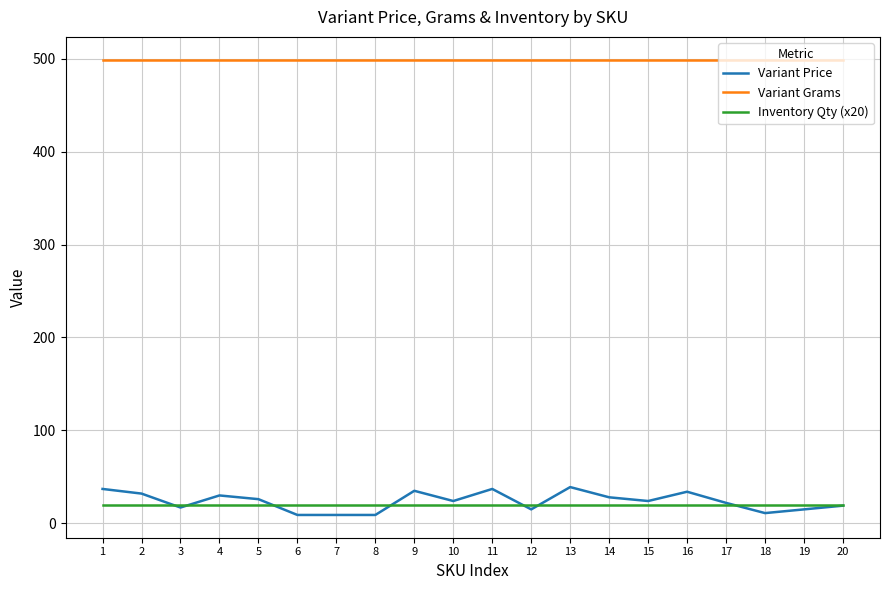

True or false: Variant Price and Variant Grams intersect in this chart.

False